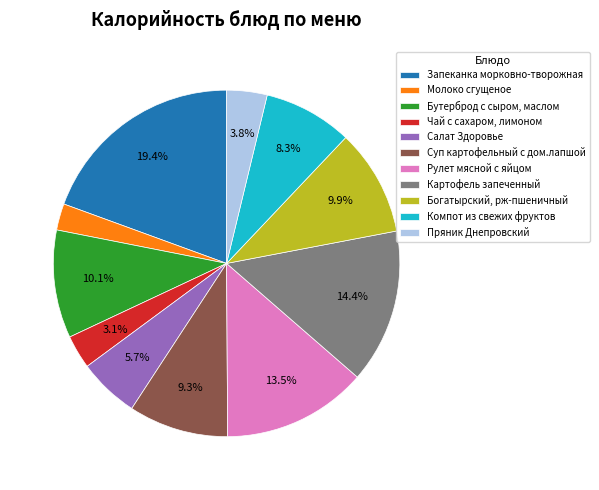

Rank the categories by value from lowest to highest.

Молоко сгущеное, Чай с сахаром, лимоном, Пряник Днепровский, Салат Здоровье, Компот из свежих фруктов, Суп картофельный с дом.лапшой, Богатырский, рж-пшеничный, Бутерброд с сыром, маслом, Рулет мясной с яйцом, Картофель запеченный, Запеканка морковно-творожная